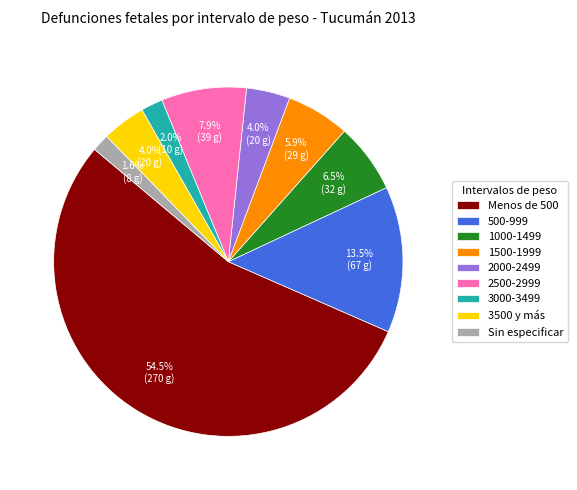

Combined, do Menos de 500 and 500-999 account for over 50%?

Yes